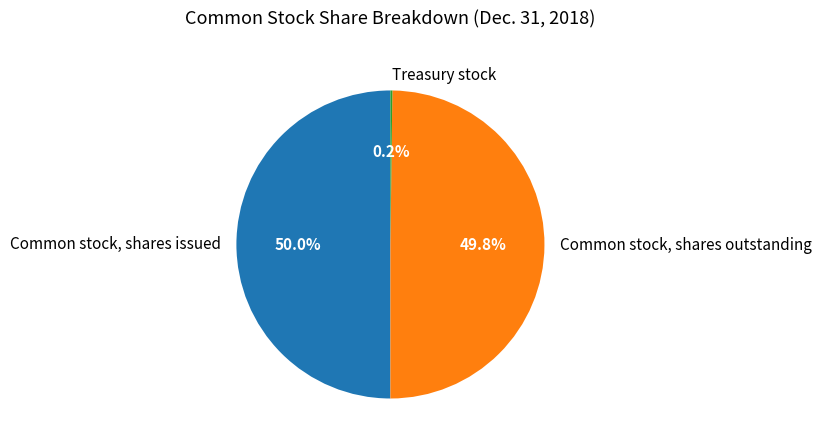

Is it true that Common stock, shares outstanding is 38% of the pie?

False